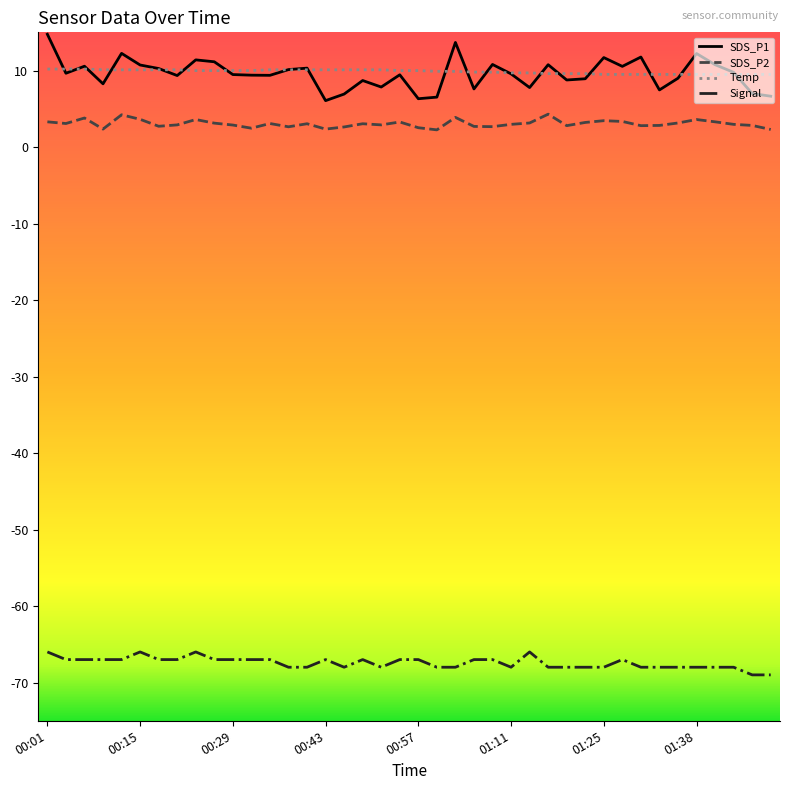

Which series has the widest spread of values?

SDS_P1